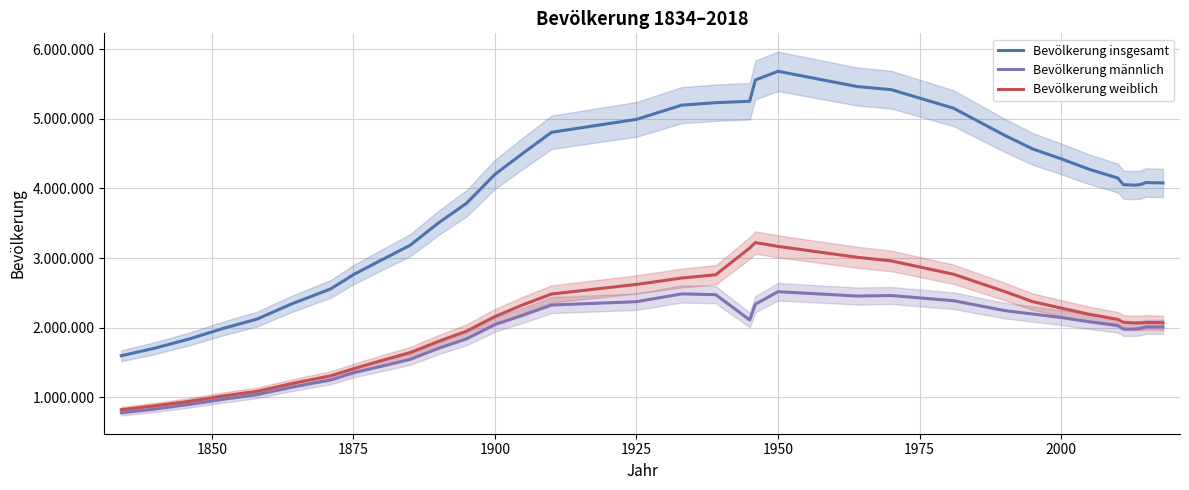

True or false: Bevölkerung männlich has more than 1 points higher than both neighbors.

True